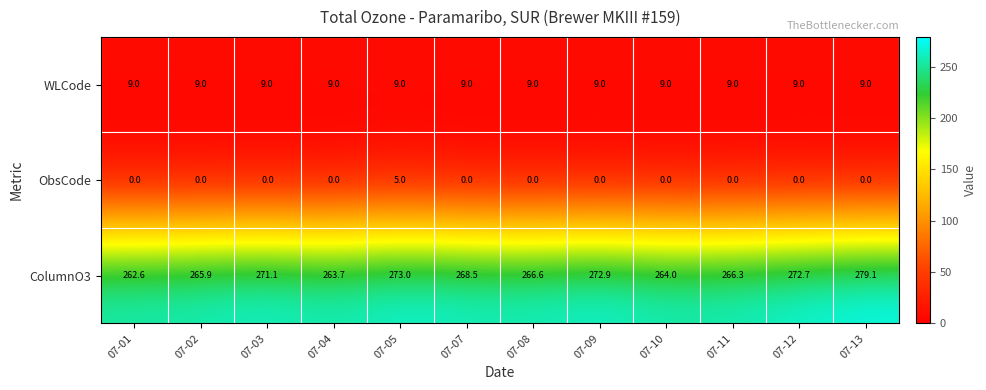

Which label corresponds to the largest value in the chart?

07-13